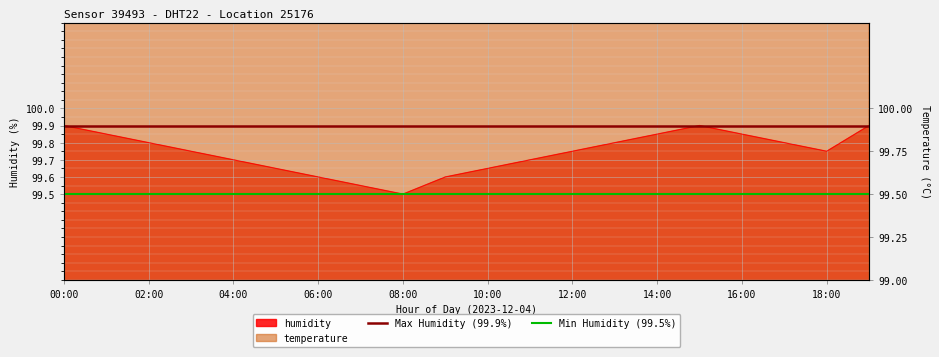

What is the sum of all Min Humidity (99.5%) values?

199.0